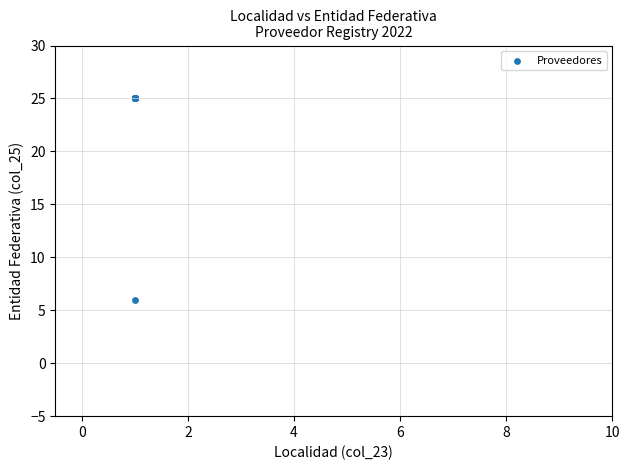

What Y value in the scatter plot is closest to 15?

6